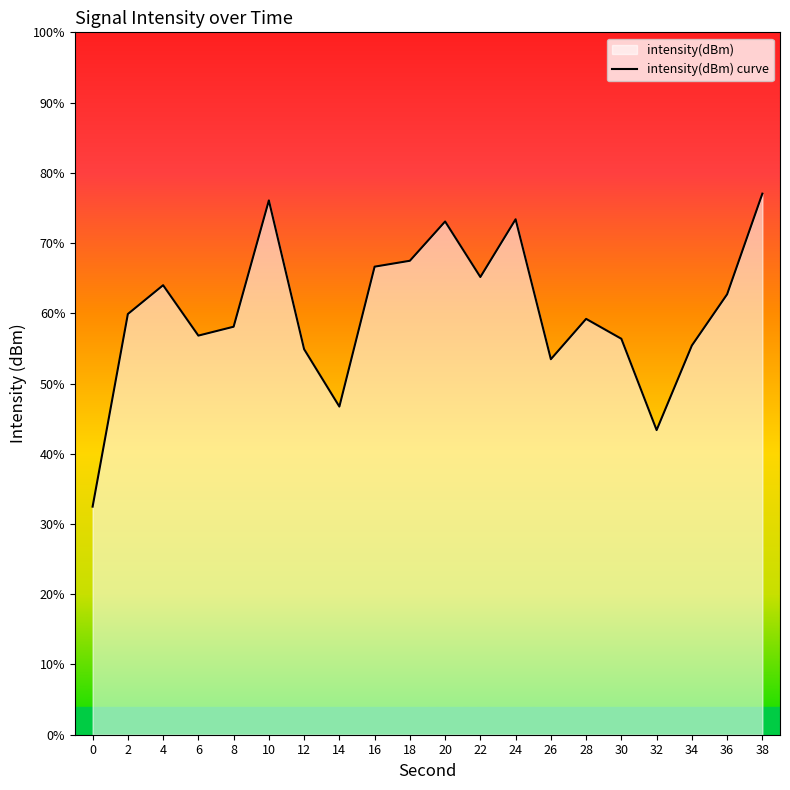

What is the sum of the values at 12 and 34?

-264.8